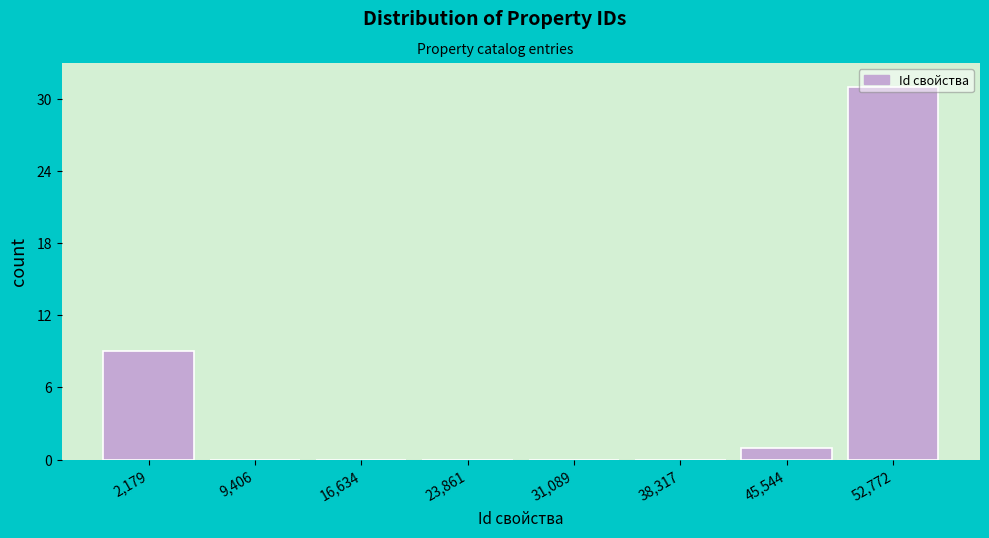

True or false: the data shows 9 at 2,179.

True